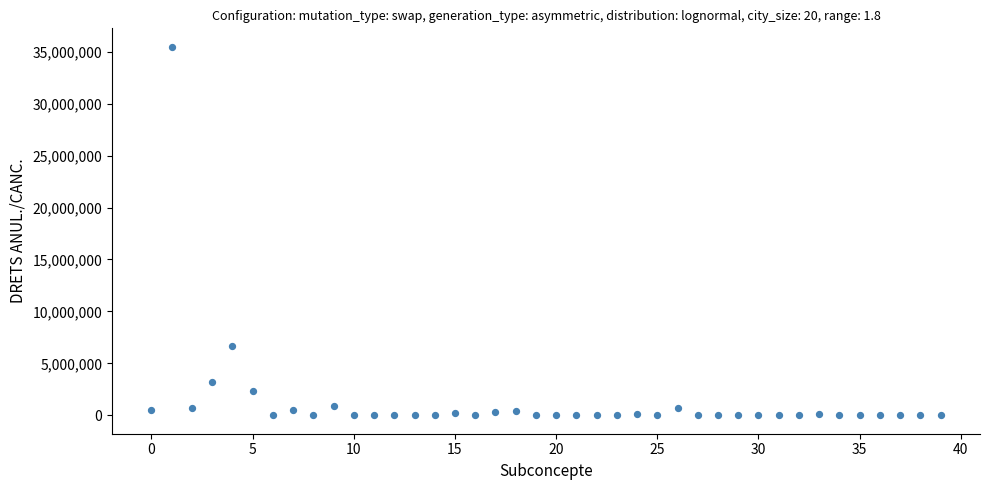

What is the range of Y values (max minus min)?

35471770.7